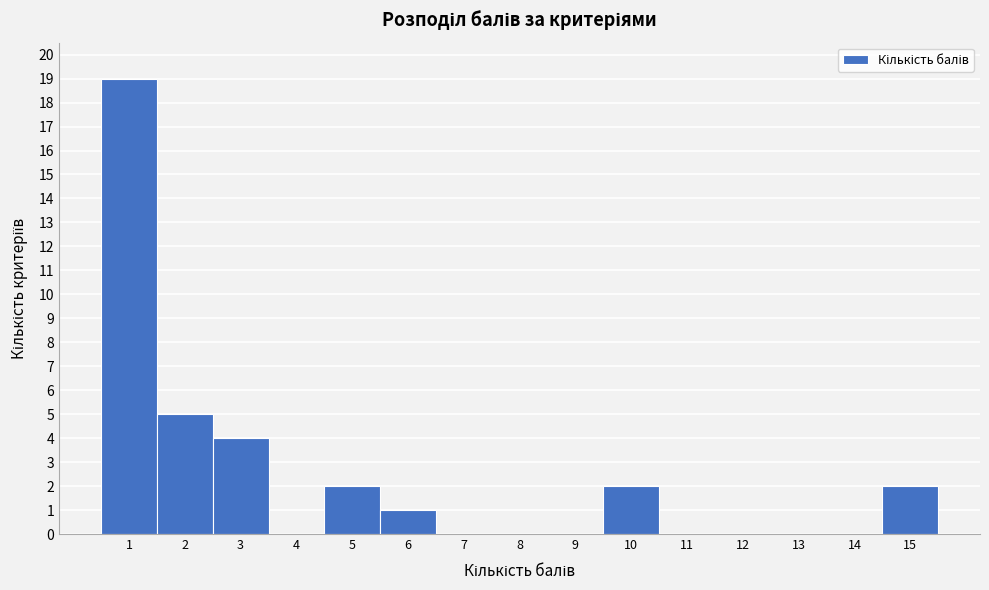

Reading left to right, transcribe this chart: for each bar, give the range it covers on the x-axis and its height. The values are not printed on the chart, so give them approximately, as read against the axis.

0.5 to 1.5: 19
1.5 to 2.5: 5
2.5 to 3.5: 4
3.5 to 4.5: 0
4.5 to 5.5: 2
5.5 to 6.5: 1
6.5 to 7.5: 0
7.5 to 8.5: 0
8.5 to 9.5: 0
9.5 to 10.5: 2
10.5 to 11.5: 0
11.5 to 12.5: 0
12.5 to 13.5: 0
13.5 to 14.5: 0
14.5 to 15.5: 2